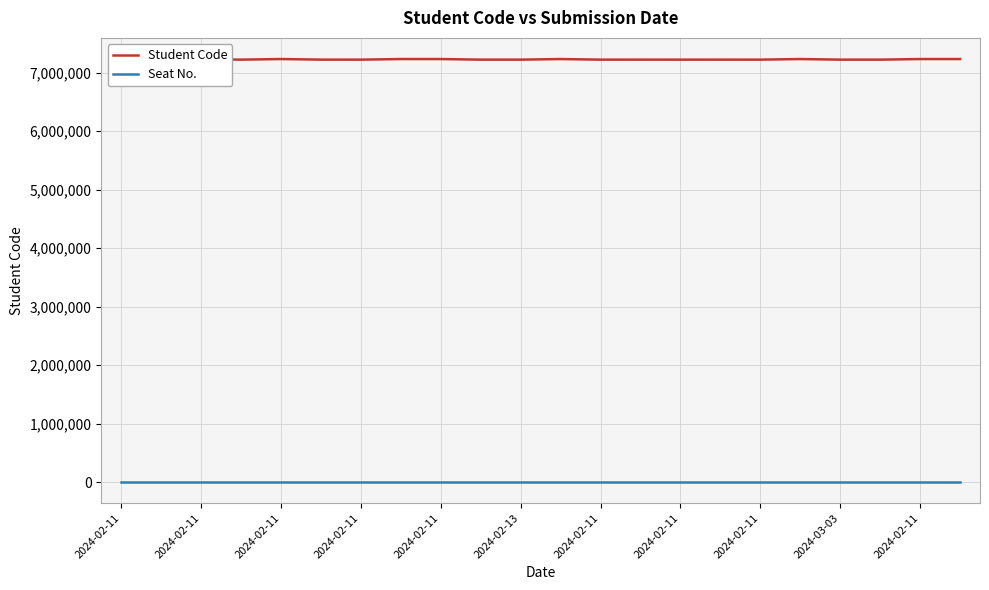

Which series has the widest spread of values?

Student Code